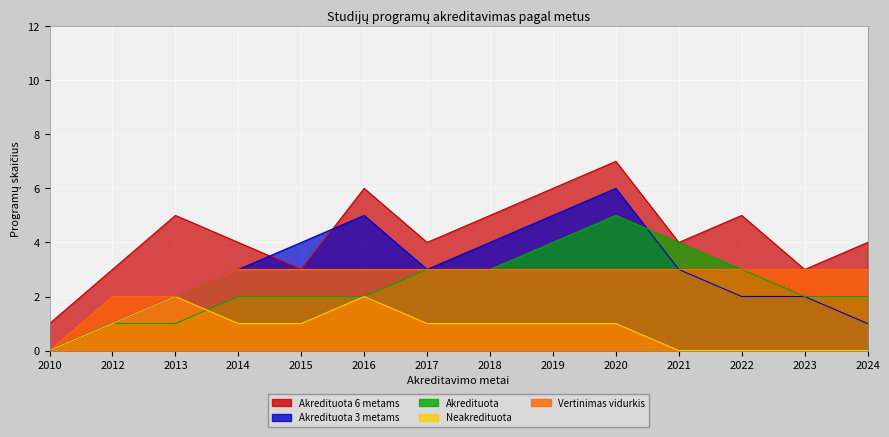

At 2012, list the series in order from largest to smallest.

Akredituota 6 metams, Vertinimas vidurkis, Akredituota 3 metams, Akredituota, Neakredituota